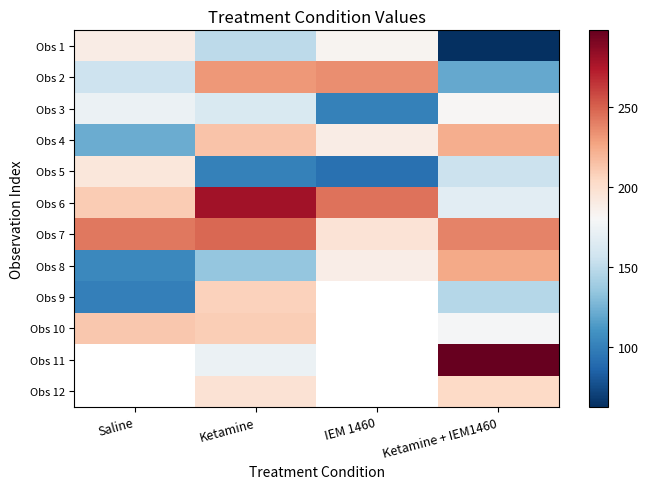

What is the minimum value for Obs 8?

104.7